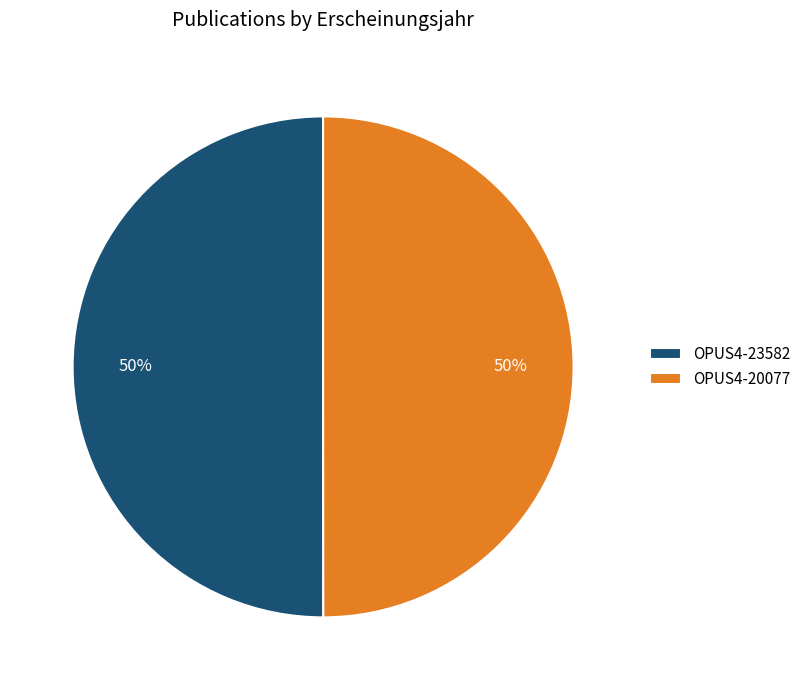

Is it true that OPUS4-20077 is 50% of the pie?

True